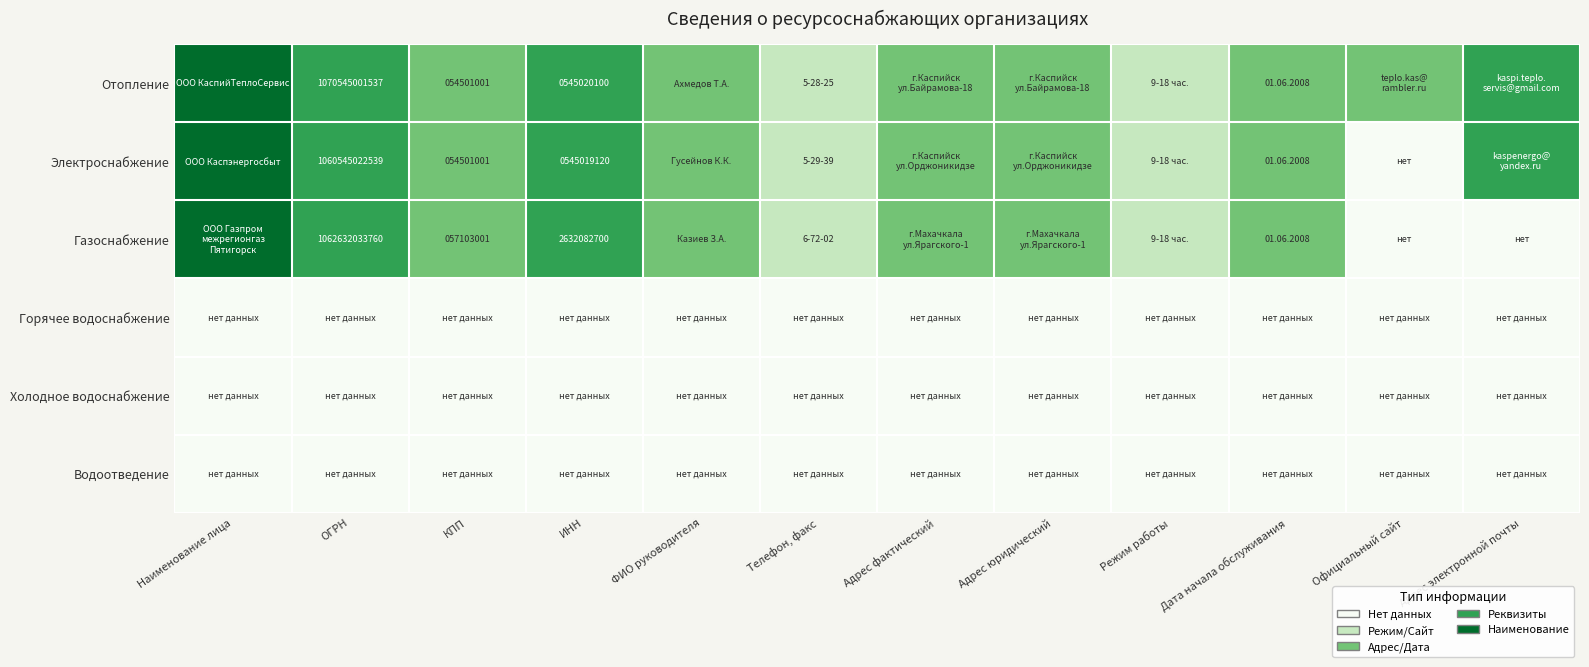

The value of Газоснабжение at Адрес юридический is 1. True or false?

False